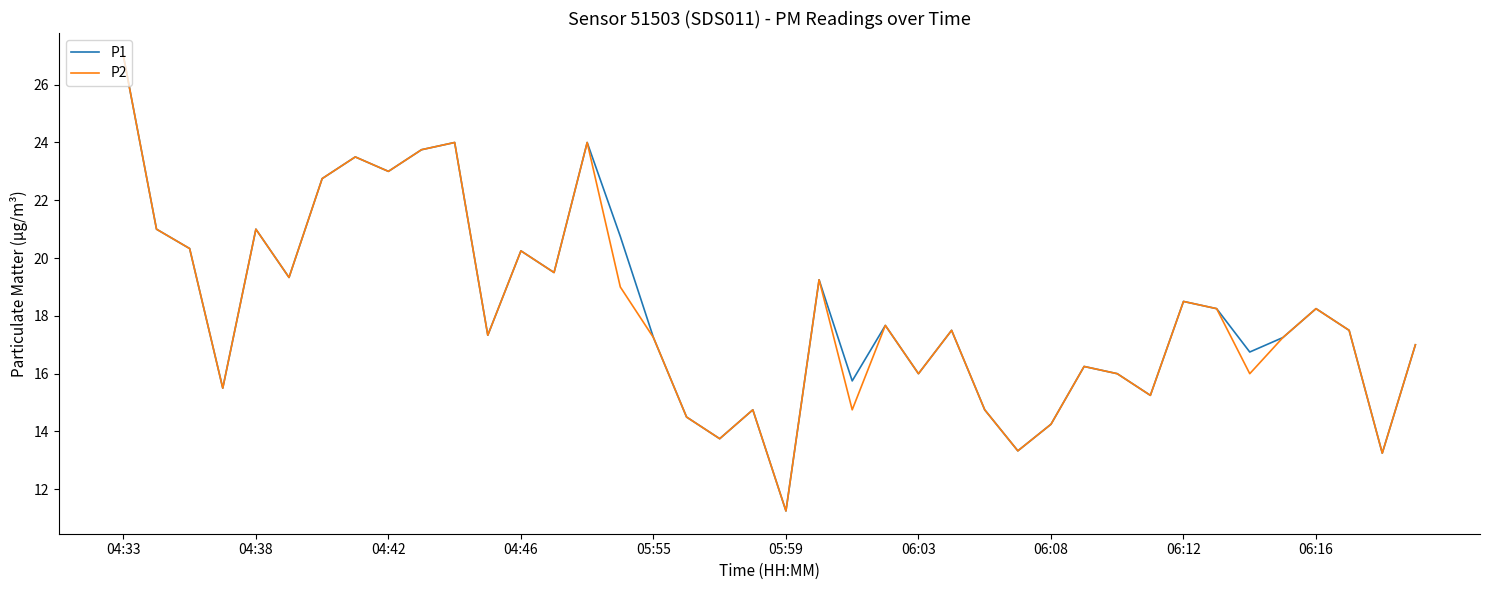

What is the maximum value for P2?

27.0